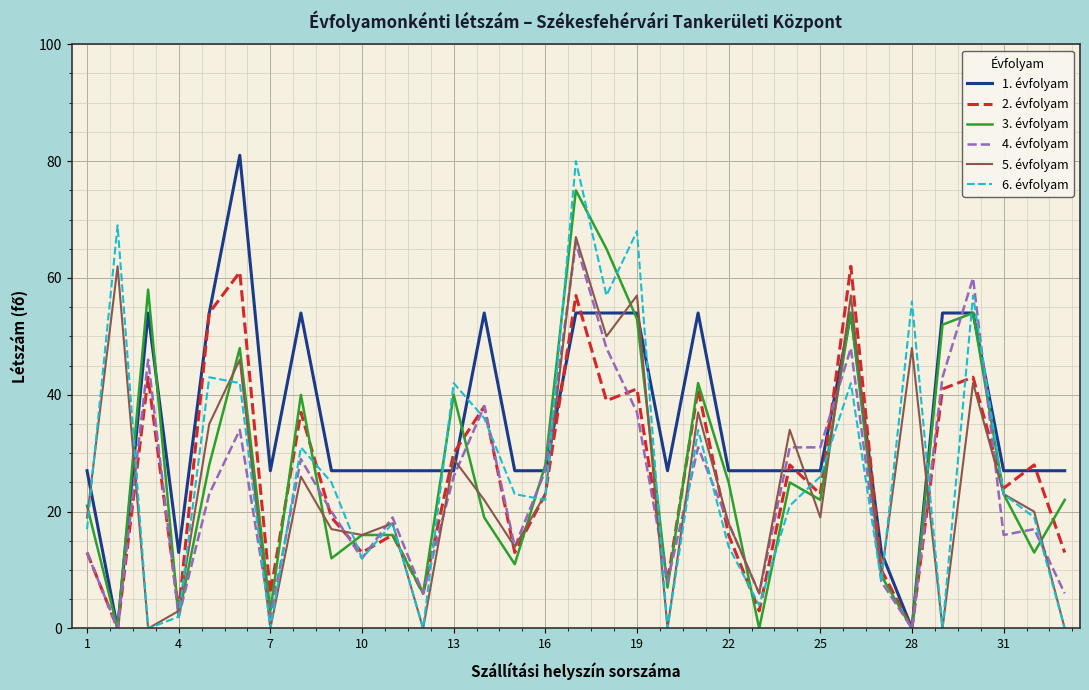

After their last crossing, which series has the higher values: 2. évfolyam or 5. évfolyam?

2. évfolyam